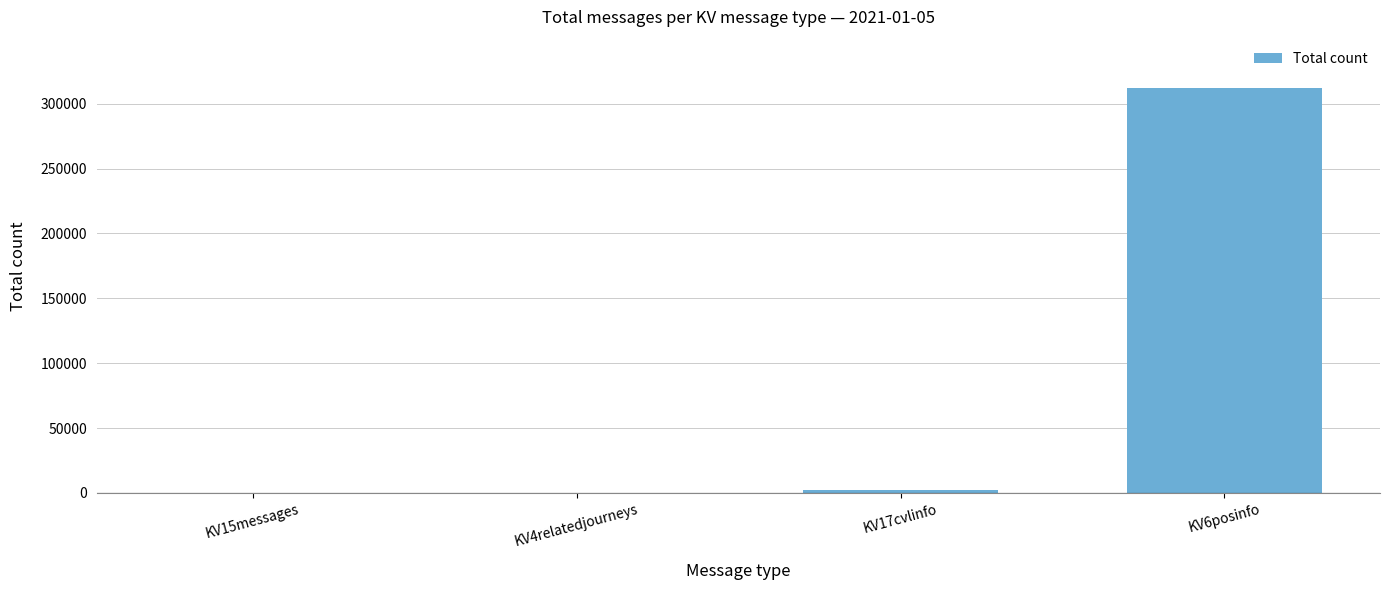

Approximately how many times larger is the value at KV4relatedjourneys compared to KV15messages?

1.4